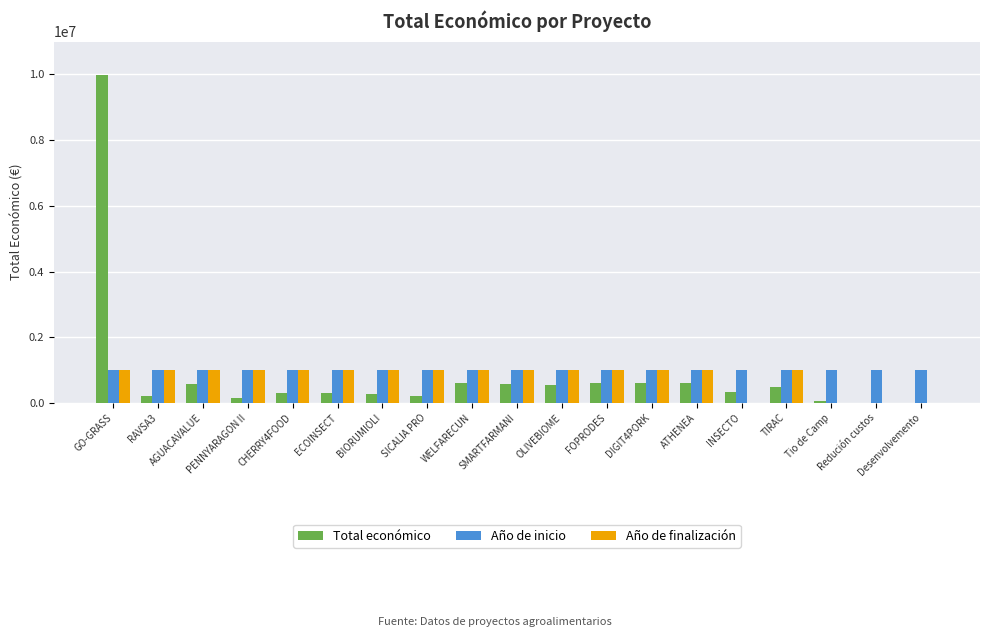

How many groups of bars are there?

19